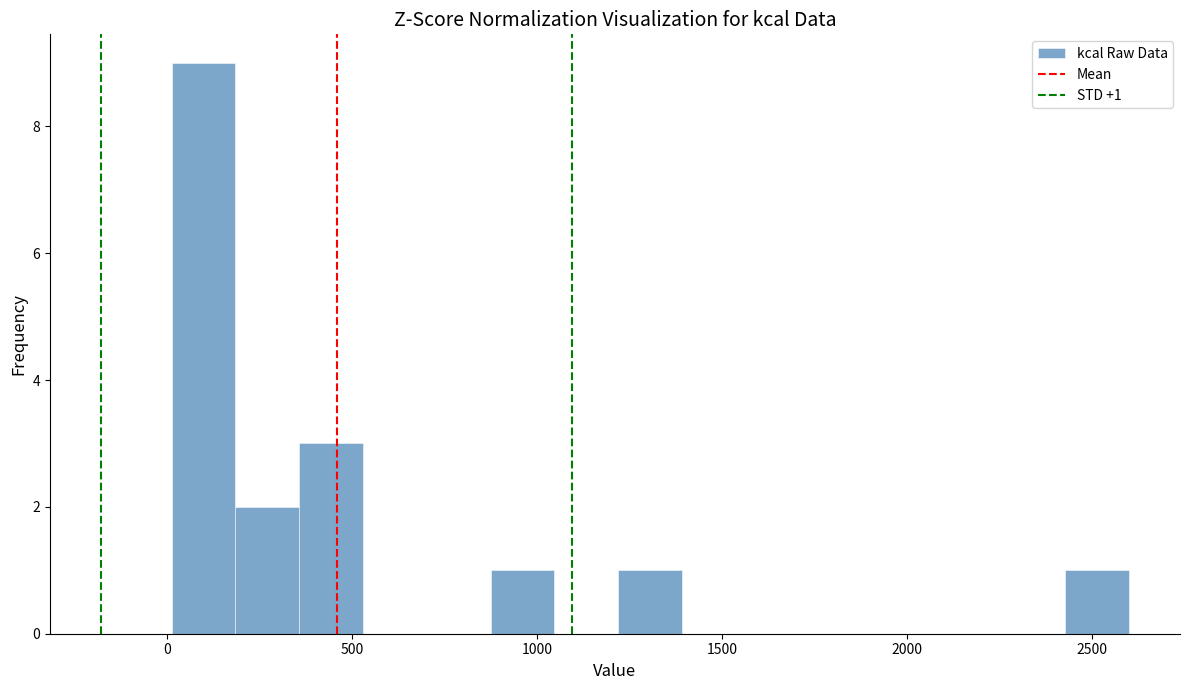

Around what value on the x-axis is the tallest bar? Give the approximate position of its centre, as read against the axis.

100